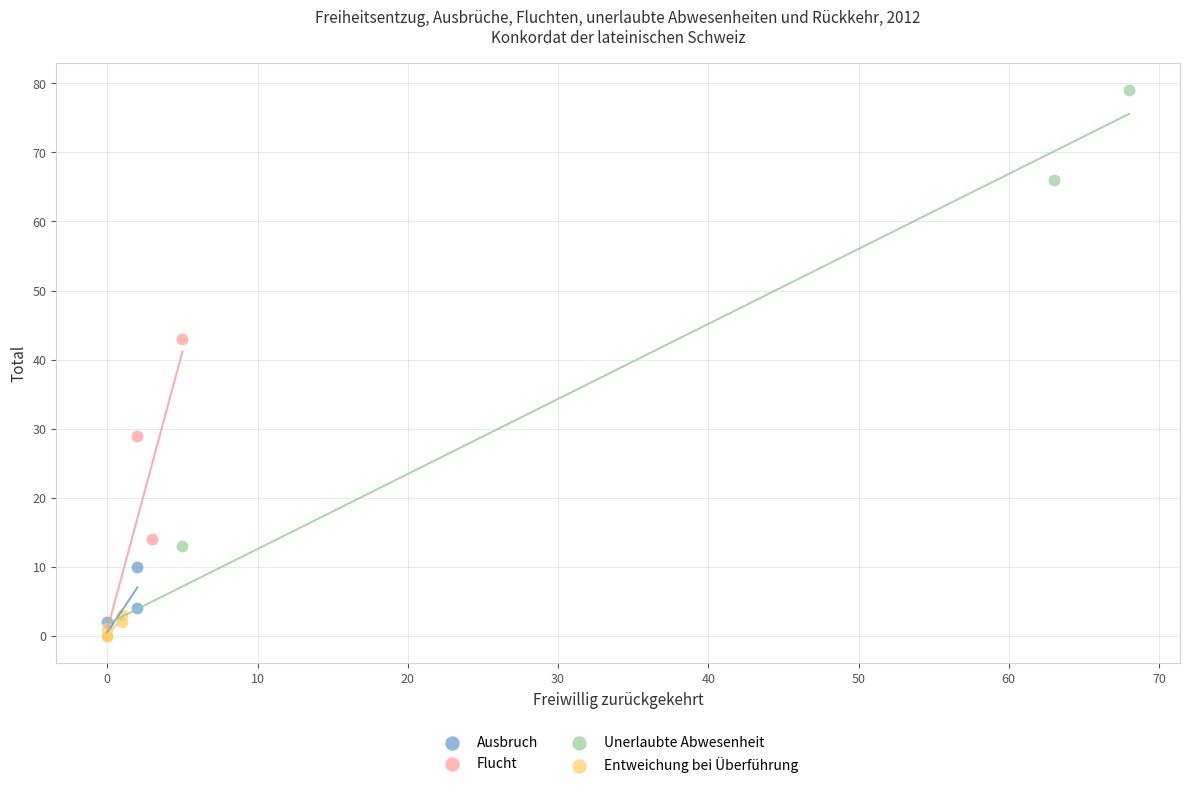

Which series contains the highest Y value?

Unerlaubte Abwesenheit